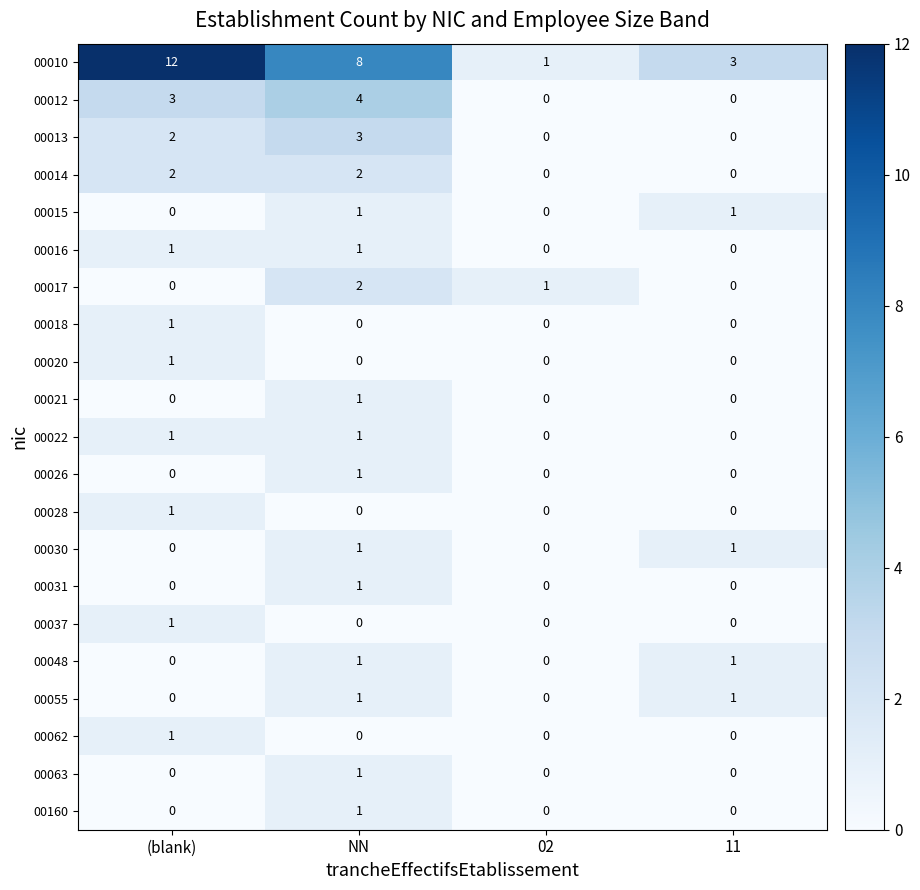

Which series has the largest range (max minus min)?

00010